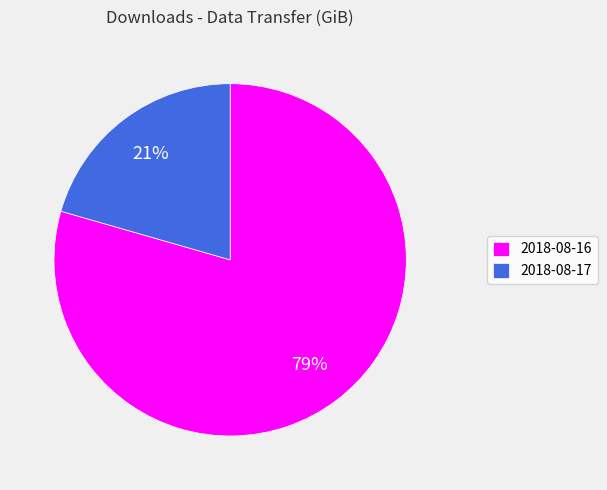

To the nearest percent, what percentage of the pie is 2018-08-16?

79%